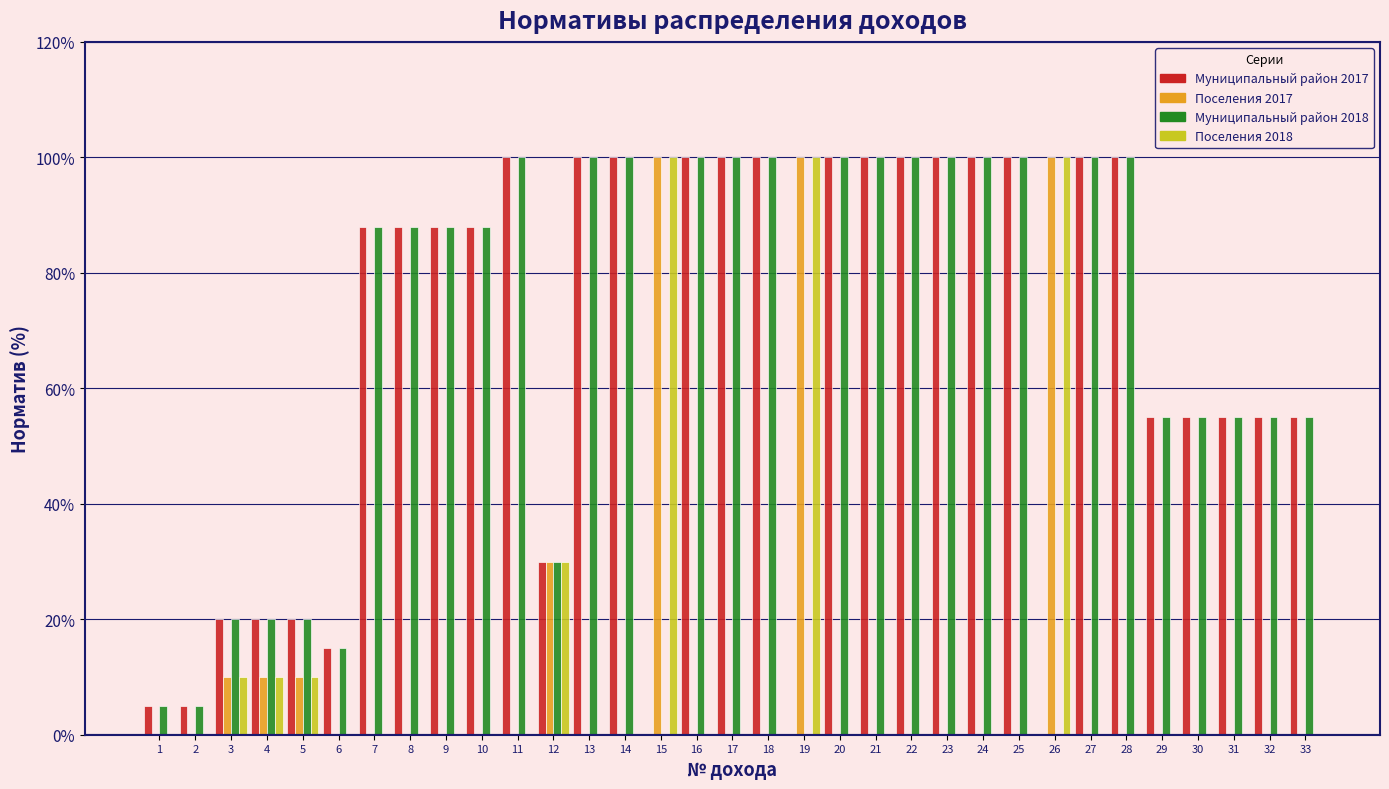

Is the value of Муниципальный район 2017 at 28 greater than the value of Поселения 2018 at 28?

Yes